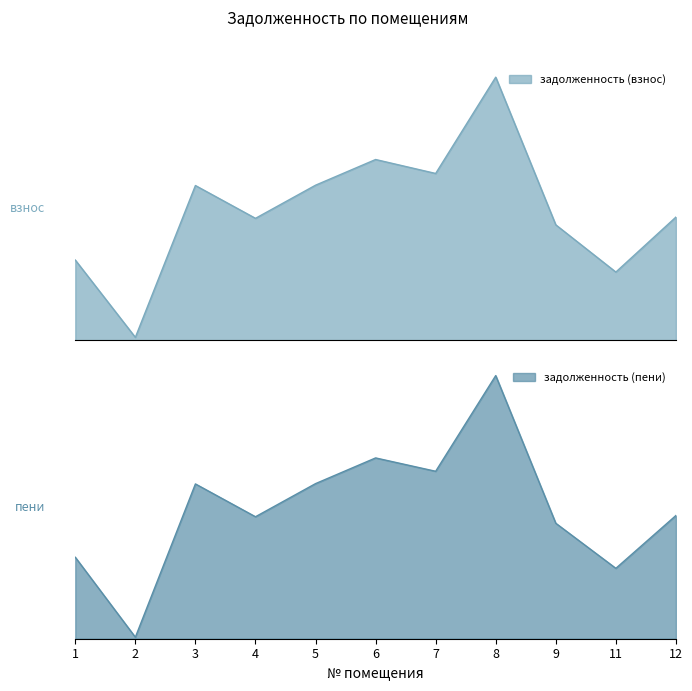

Rank the series by their maximum value, from lowest to highest.

задолженность (взнос), задолженность (пени)